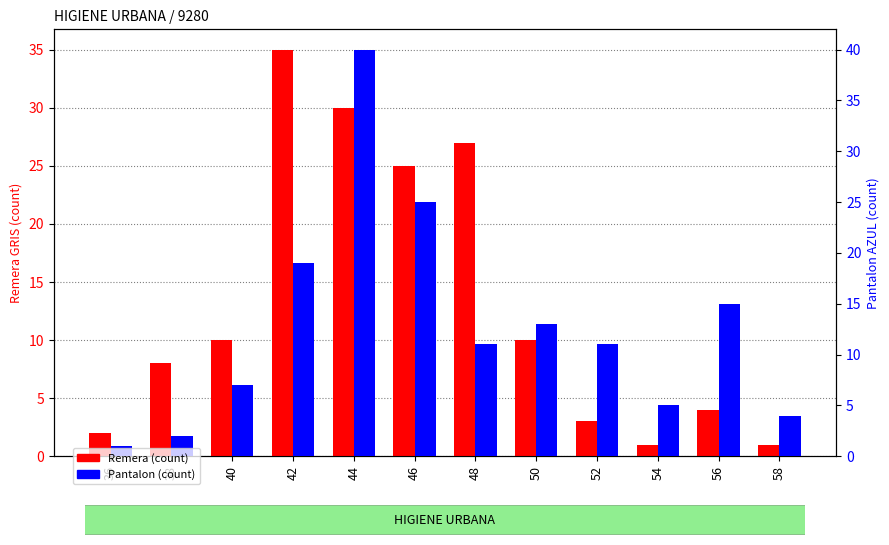

The Pantalon (count) series shows 13 at 50. True or false?

True